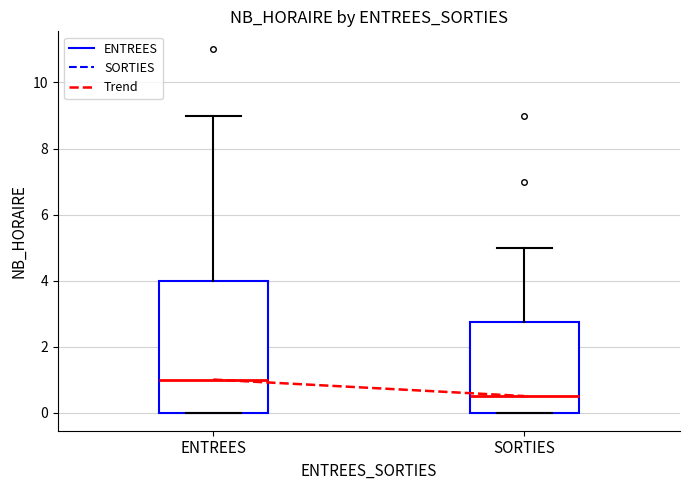

Which box has the lowest median line?

SORTIES